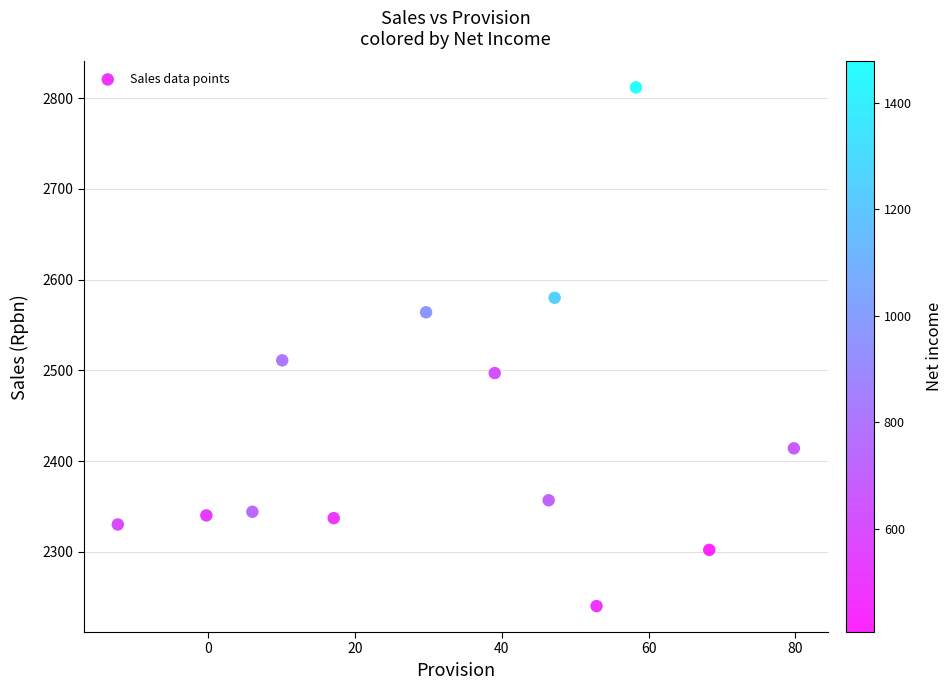

What is the range of X values (max minus min)?

92.1